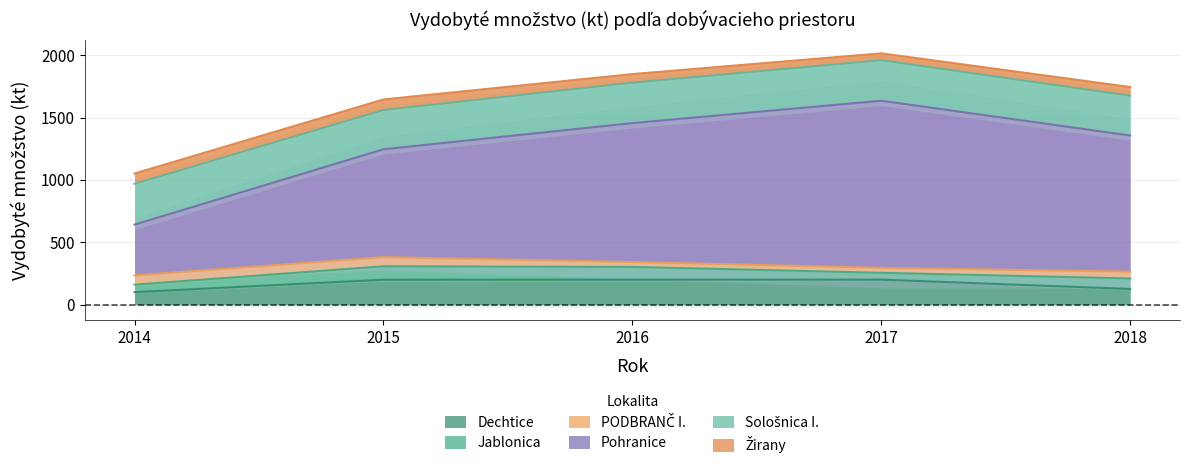

Reading left to right, transcribe all the data shown in this chart.

2014: 99.9	60.0	74.2	407.4	327.0	83.0
2015: 199.0	108.0	73.2	865.4	314.8	85.0
2016: 200.0	102.0	39.5	1114.2	324.3	69.0
2017: 200.0	55.0	39.6	1340.5	325.2	55.0
2018: 125.3	84.0	54.9	1092.1	318.9	70.0